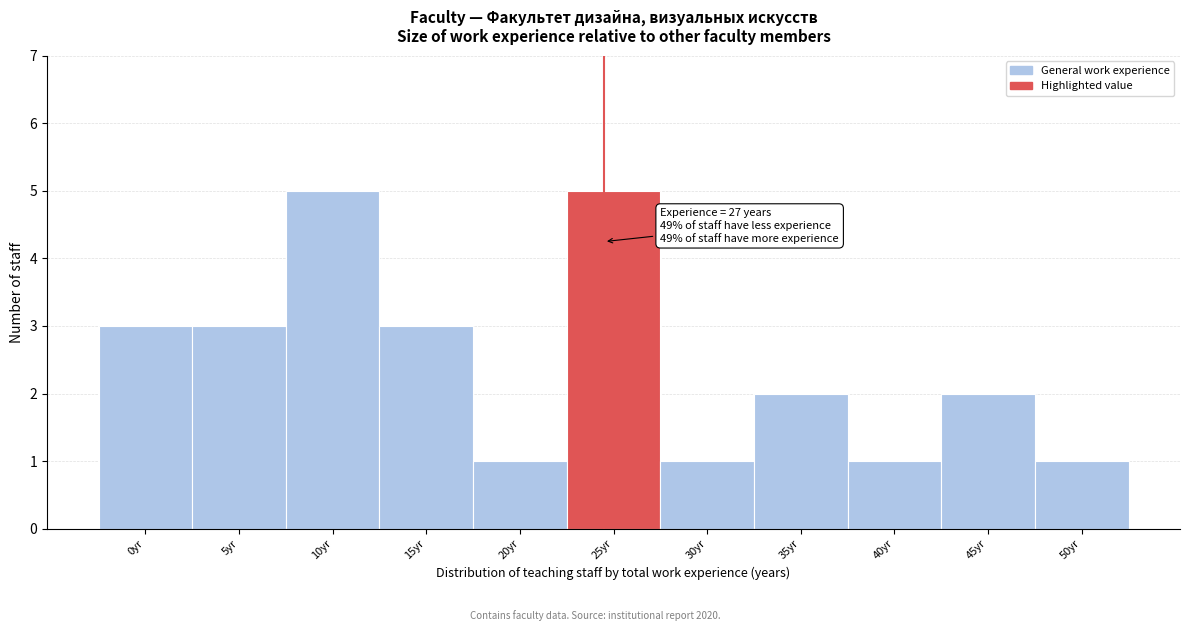

Reading left to right, list all the values displayed in this chart.

0yr=3	5yr=3	10yr=5	15yr=3	20yr=1	25yr=5	30yr=1	35yr=2	40yr=1	45yr=2	50yr=1